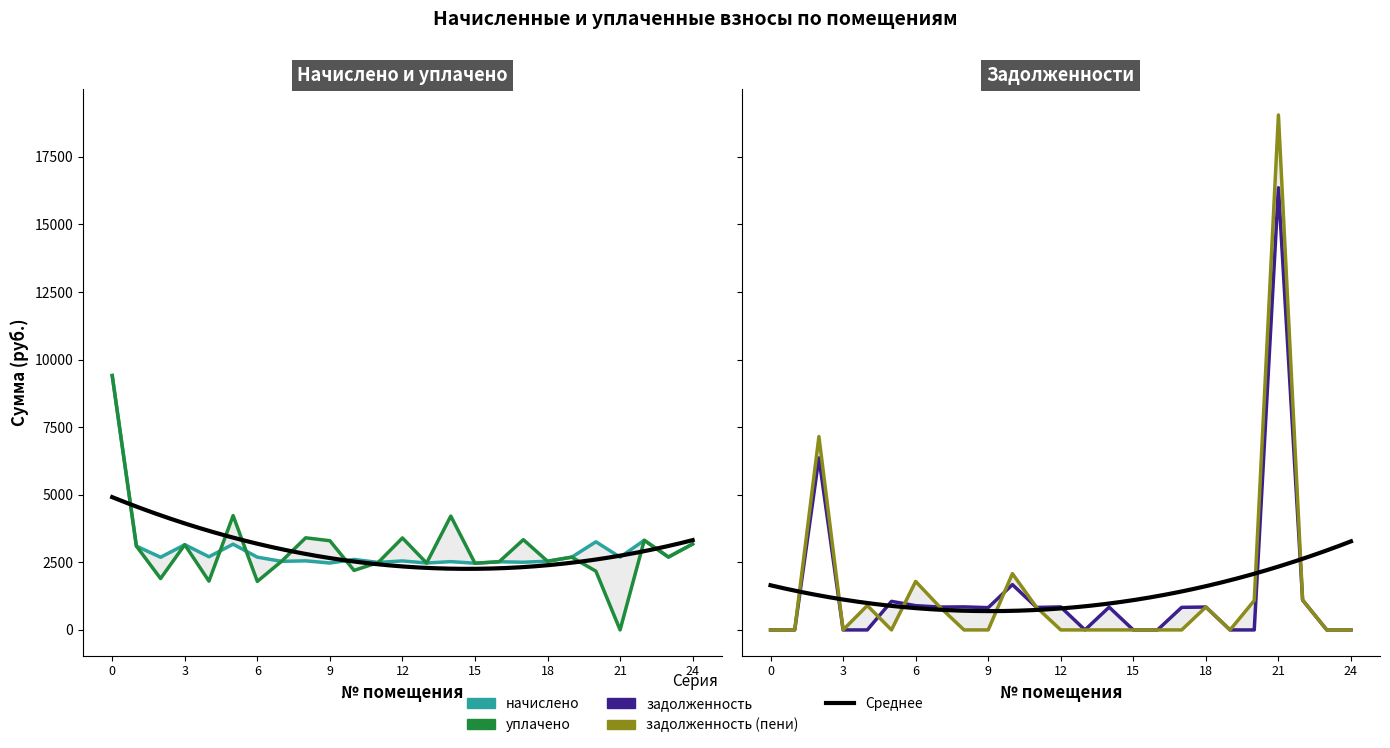

How many categories are shown in the chart?

25